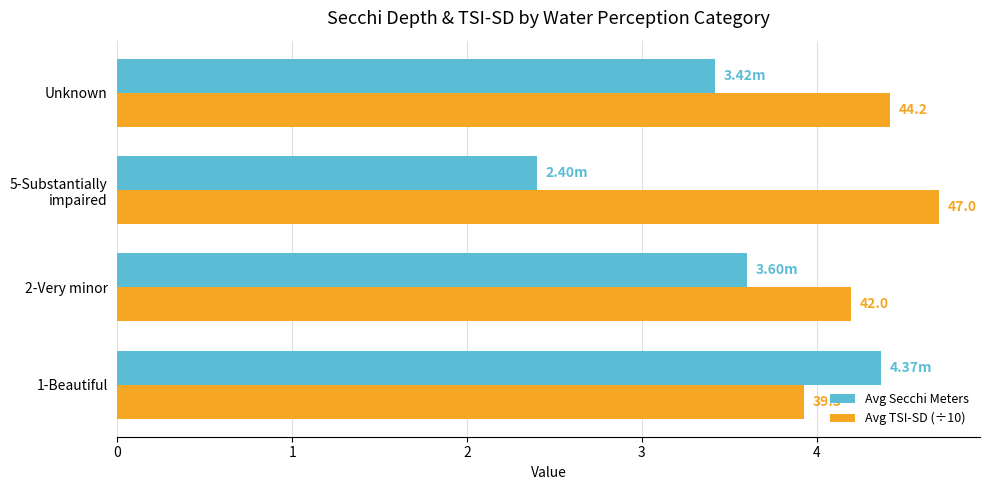

What are all the series names shown in the legend?

Avg Secchi Meters, Avg TSI-SD (÷10)